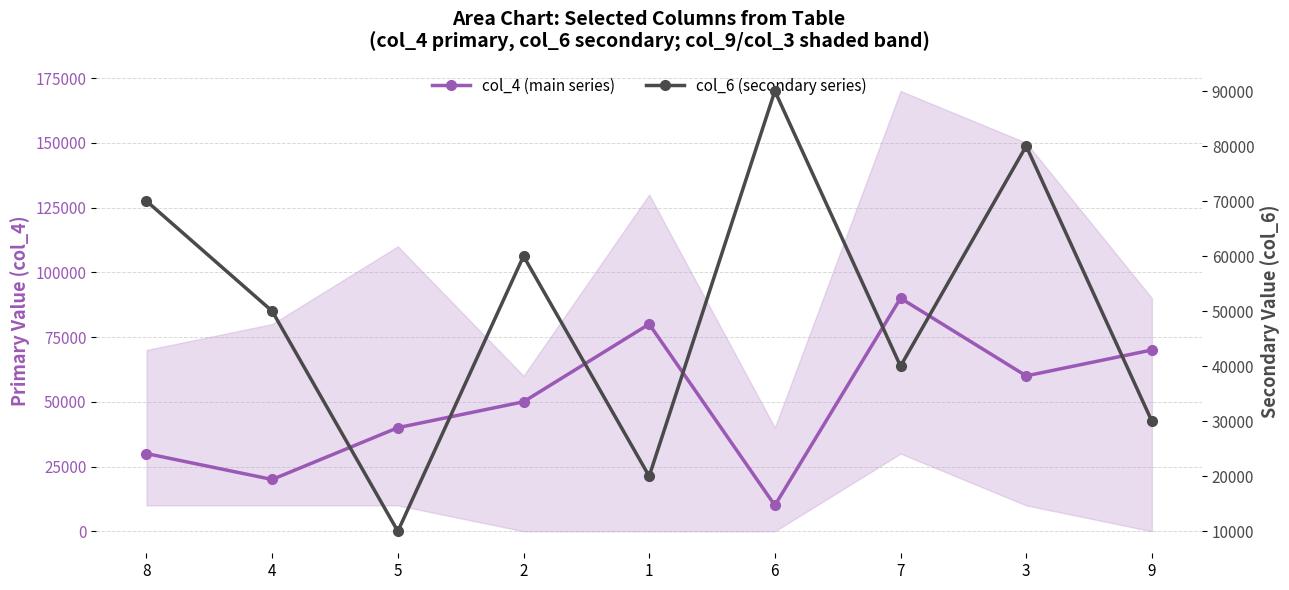

Reading left to right, list all the values displayed in this chart.

col_4 (main series): 30000	20000	40000	50000	80000	10000	90000	60000	70000
col_6 (secondary series): 70000	50000	10000	60000	20000	90000	40000	80000	30000